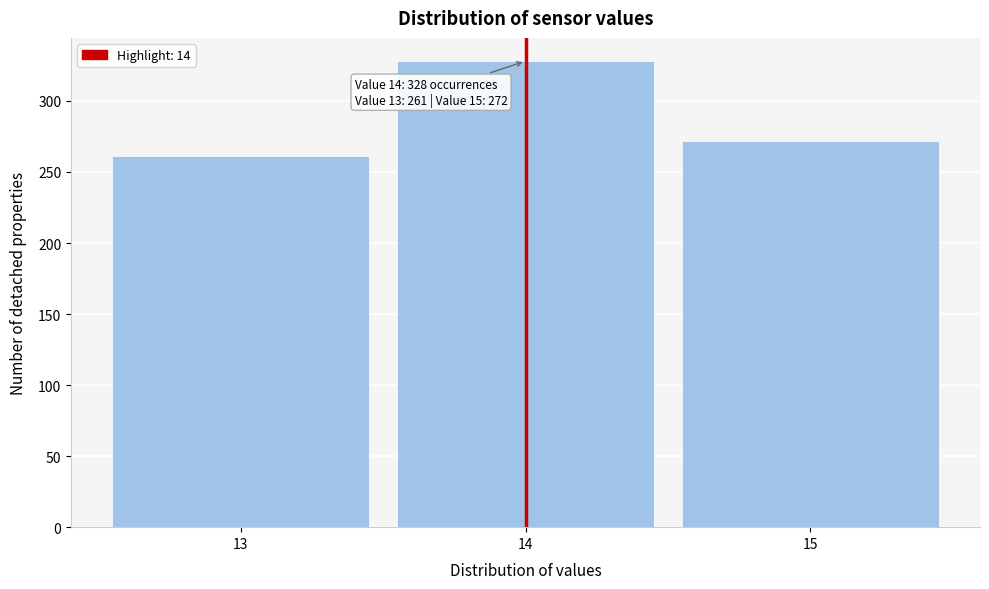

Reading left to right, transcribe all the data shown in this chart.

261	328	272